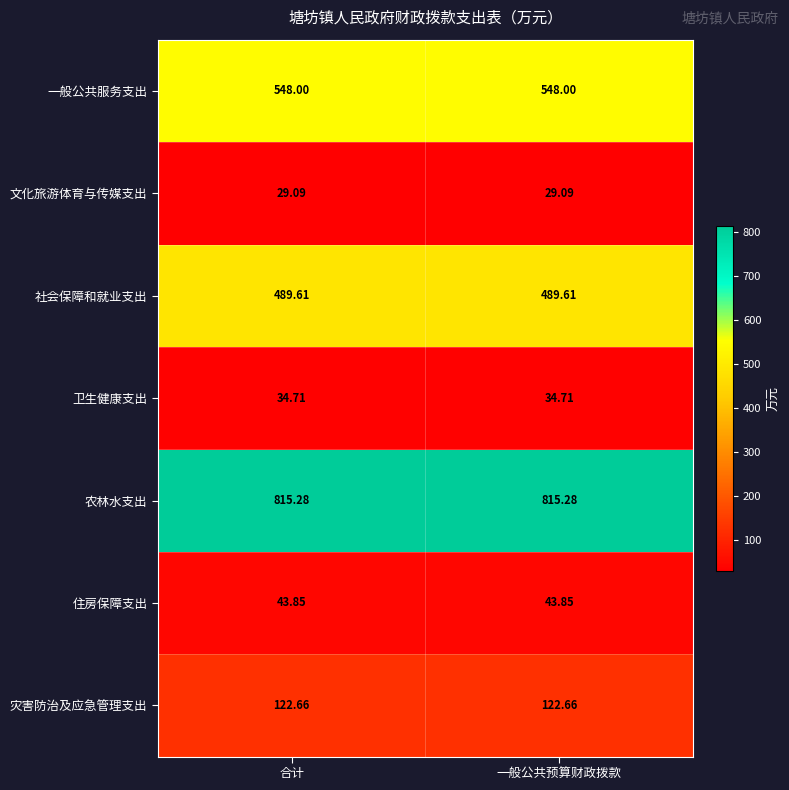

At 合计, list the series in order from smallest to largest.

文化旅游体育与传媒支出, 卫生健康支出, 住房保障支出, 灾害防治及应急管理支出, 社会保障和就业支出, 一般公共服务支出, 农林水支出